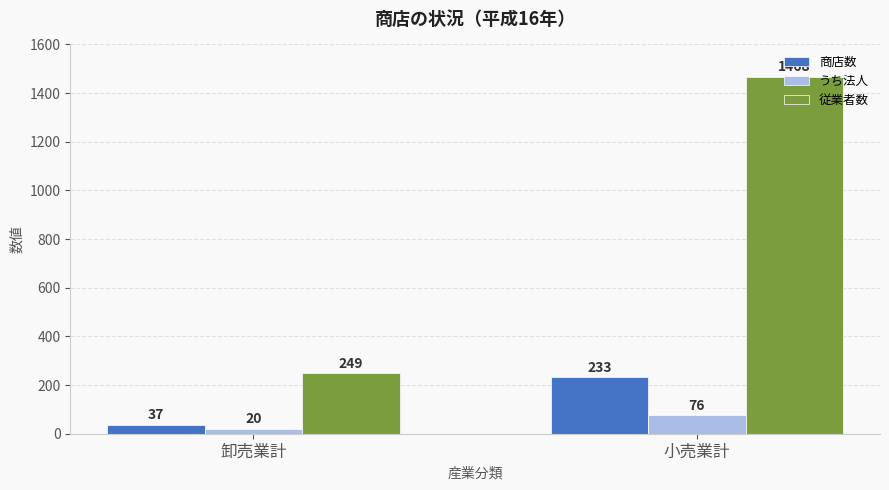

What is the difference between the maximum and minimum values in the 商店数 series?

196